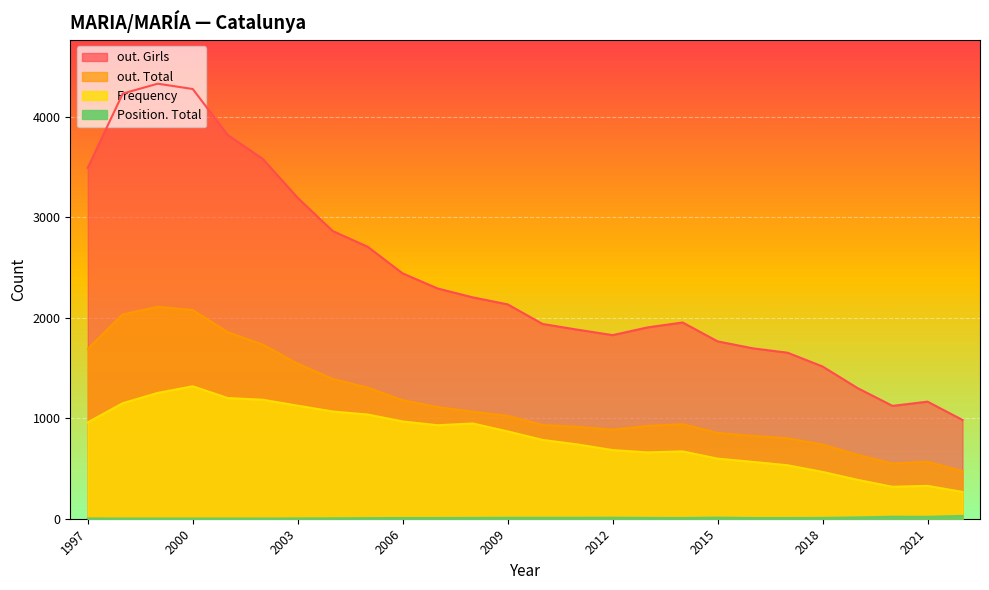

Between 2014 and 2000, which is larger?

2000